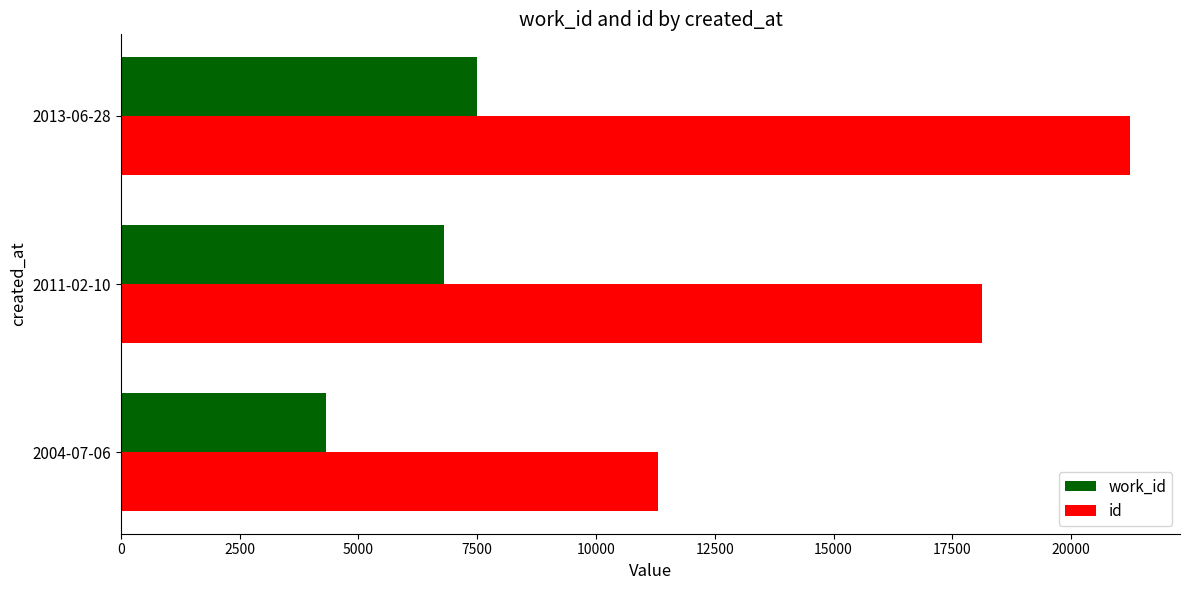

At which category is the sum across all series the highest?

2013-06-28